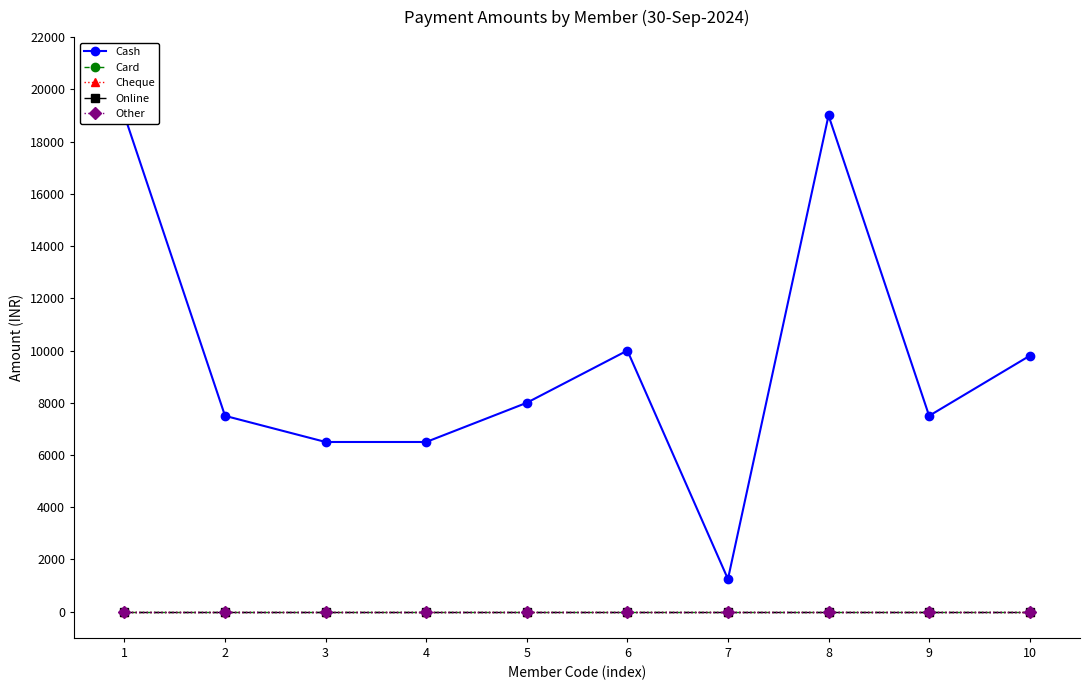

True or false: Other has more than 2 points higher than both neighbors.

False